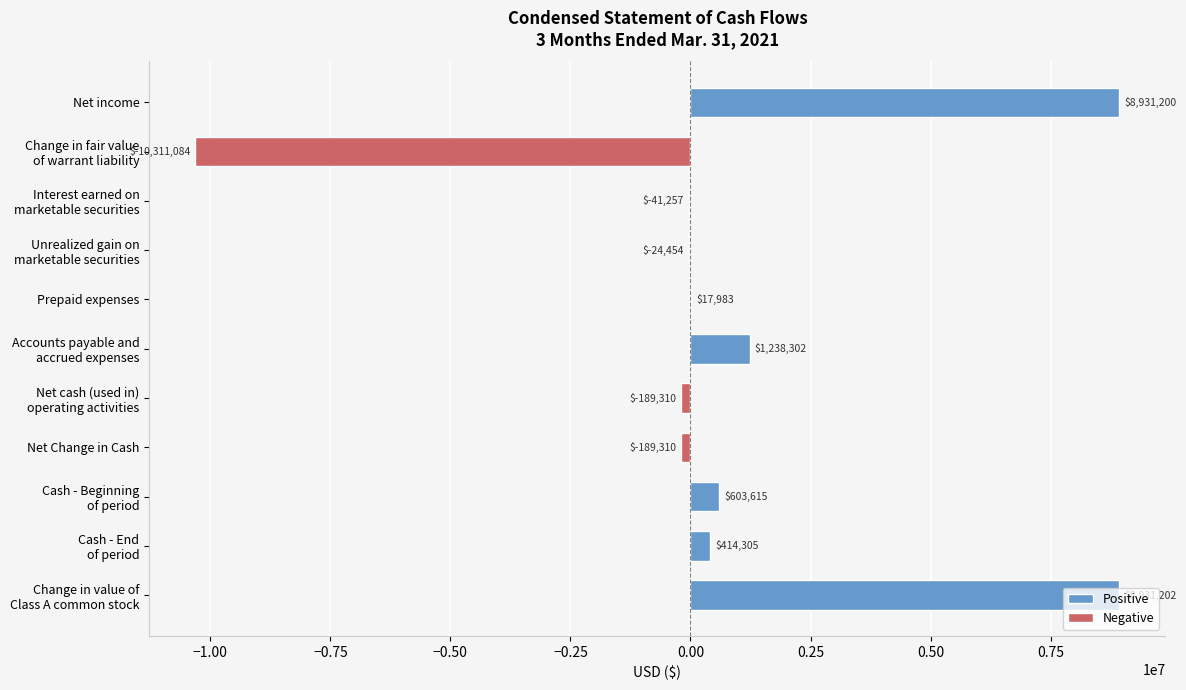

What is the greatest value displayed?

8931202